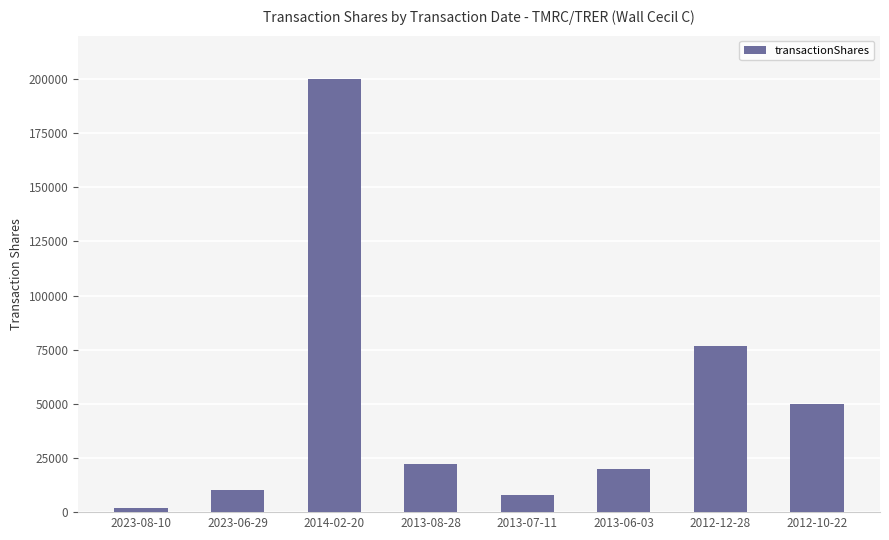

What is the average value?

48599